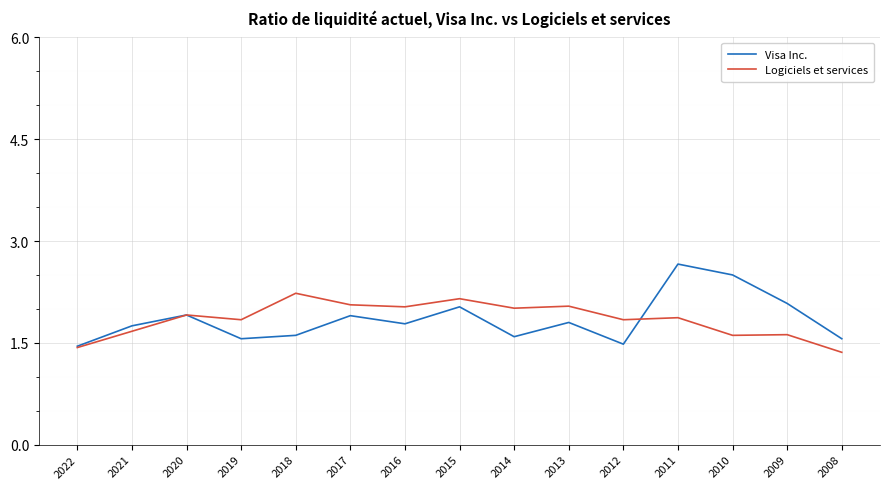

Rank the series by their maximum value, from lowest to highest.

Logiciels et services, Visa Inc.